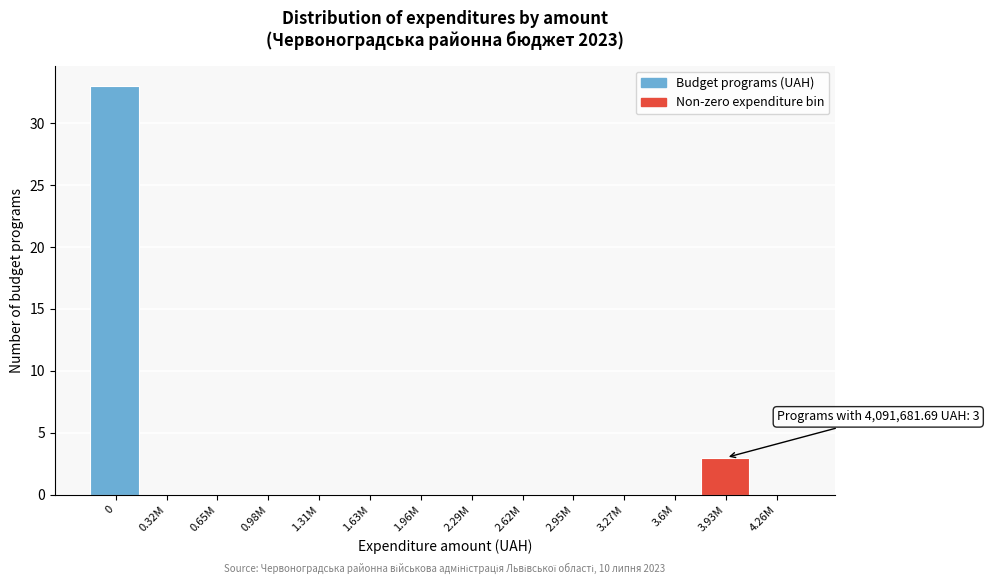

Reading left to right, transcribe all the data shown in this chart.

0=33	0.32M=0	0.65M=0	0.98M=0	1.31M=0	1.63M=0	1.96M=0	2.29M=0	2.62M=0	2.95M=0	3.27M=0	3.6M=0	3.93M=3	4.26M=0